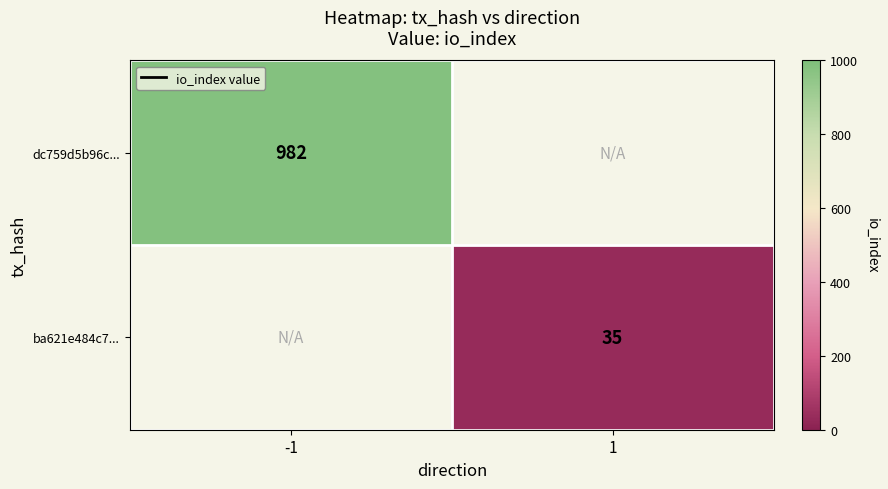

Count the number of categories in the chart.

2